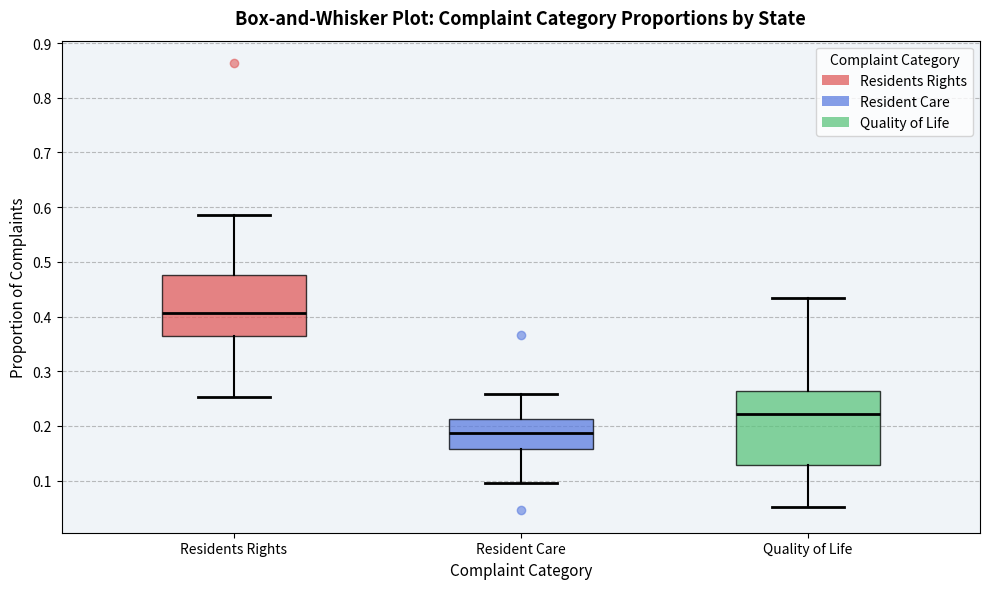

Where does the upper whisker of the box for Quality of Life end on the y-axis? The values are not printed on the chart, so give them approximately, as read against the axis.

0.43